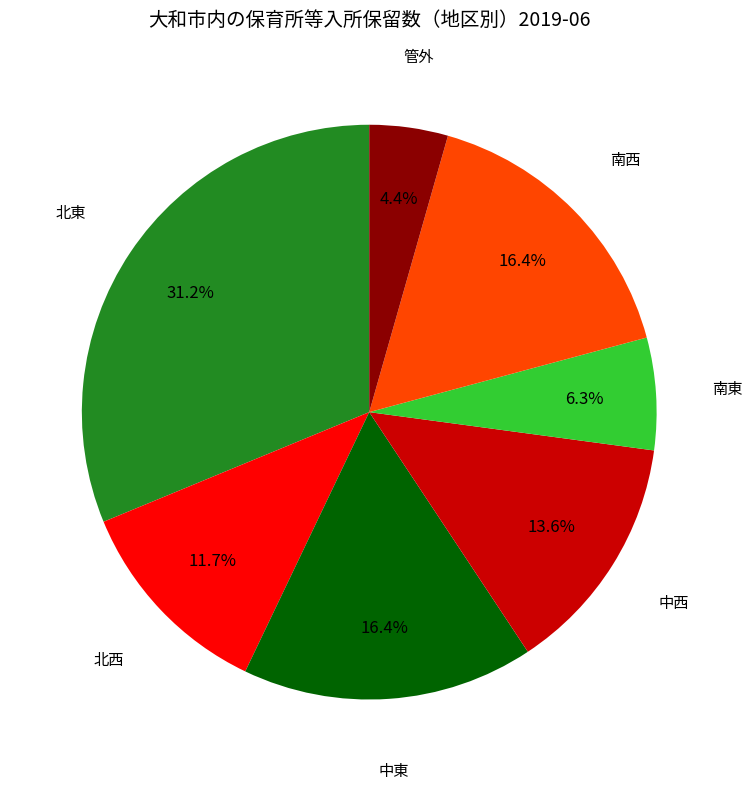

To the nearest percent, what is the average slice percentage?

14%